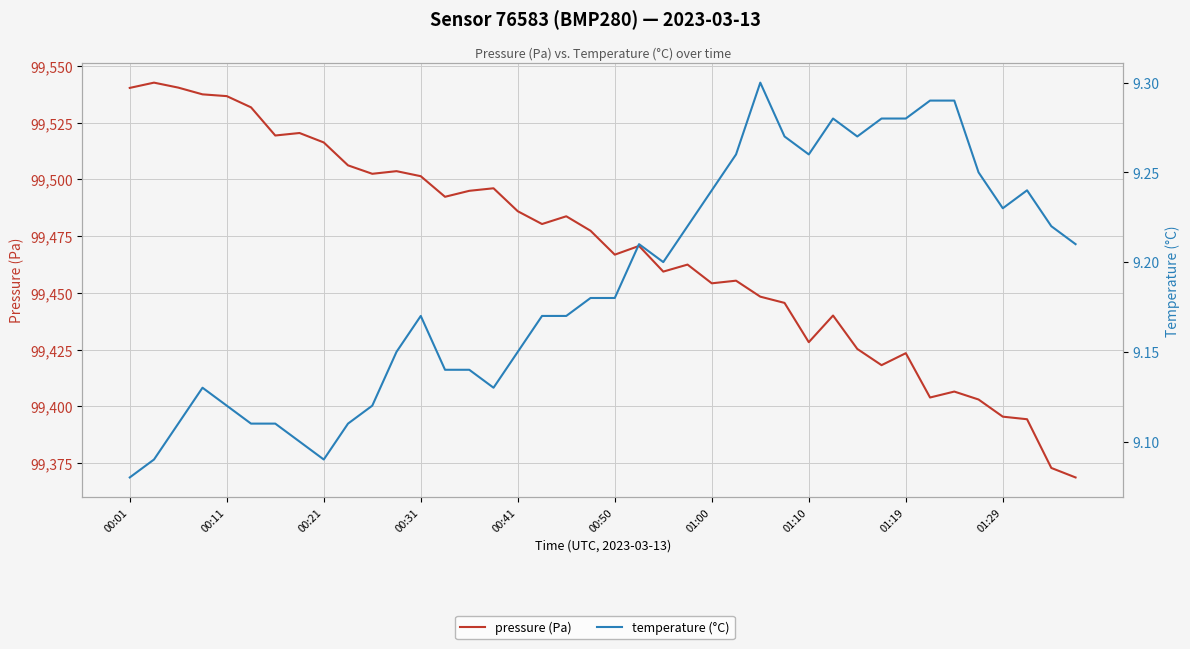

Is it true that pressure (Pa) equals 165632.6 at 00:11?

False